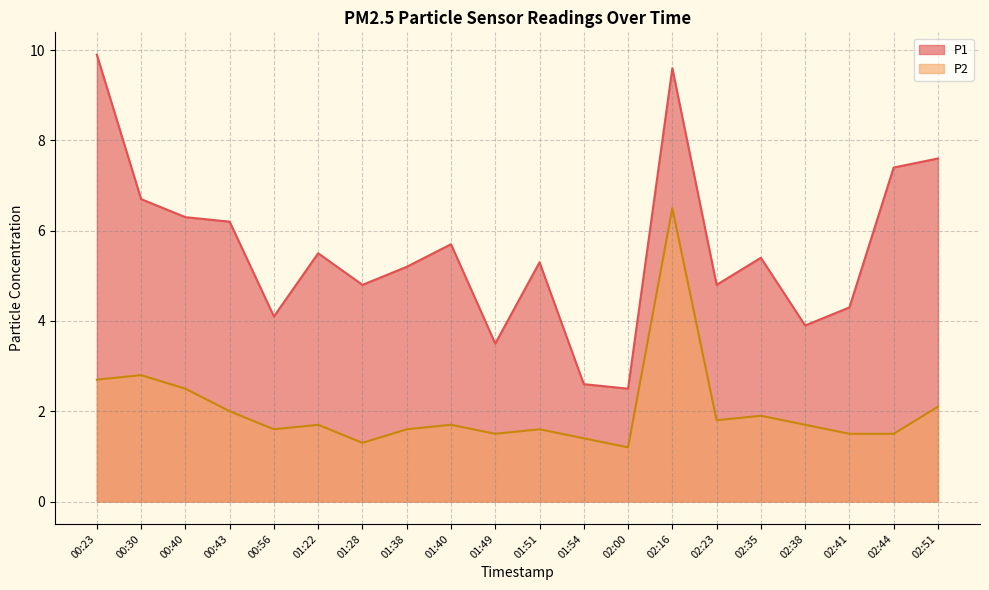

What is the label of the 8th point from the left?

01:38